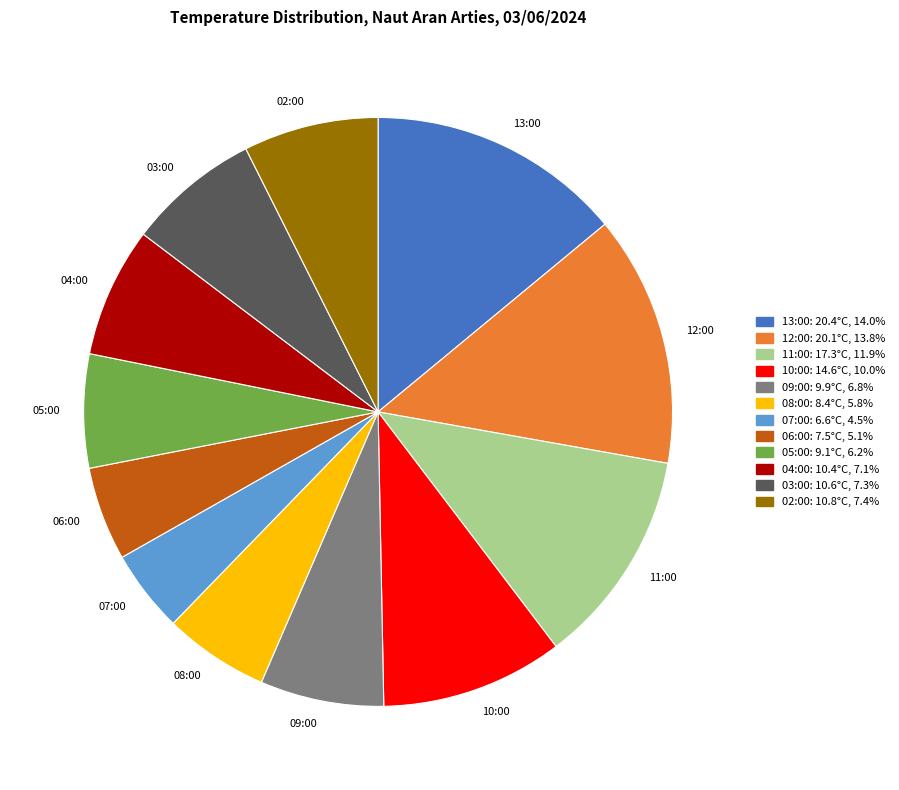

Count the number of slices in the pie.

12